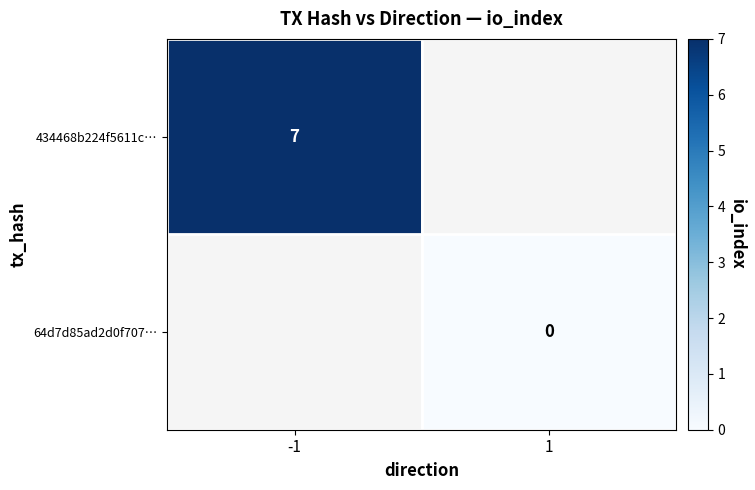

Is it true that 434468b224f5611c… equals 12 at -1?

False